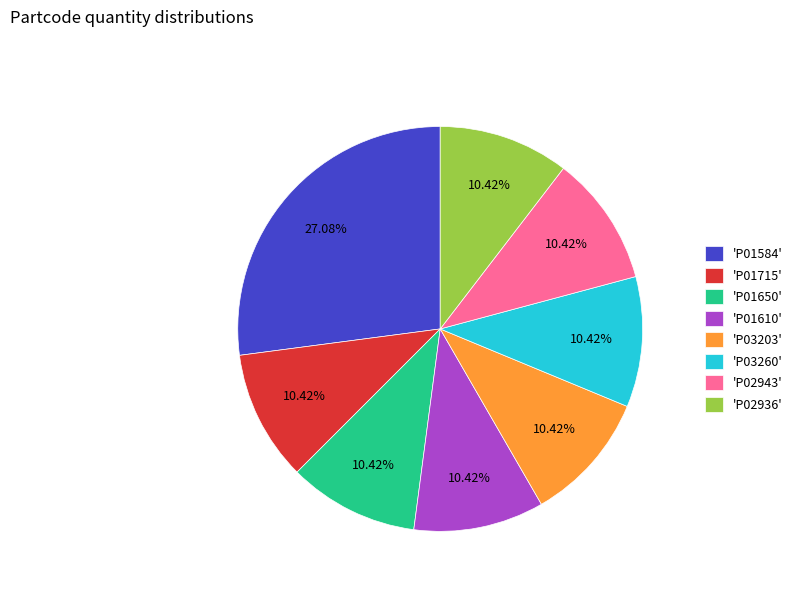

What is the ratio of the value at 'P02943' to the value at 'P03260'?

1.0